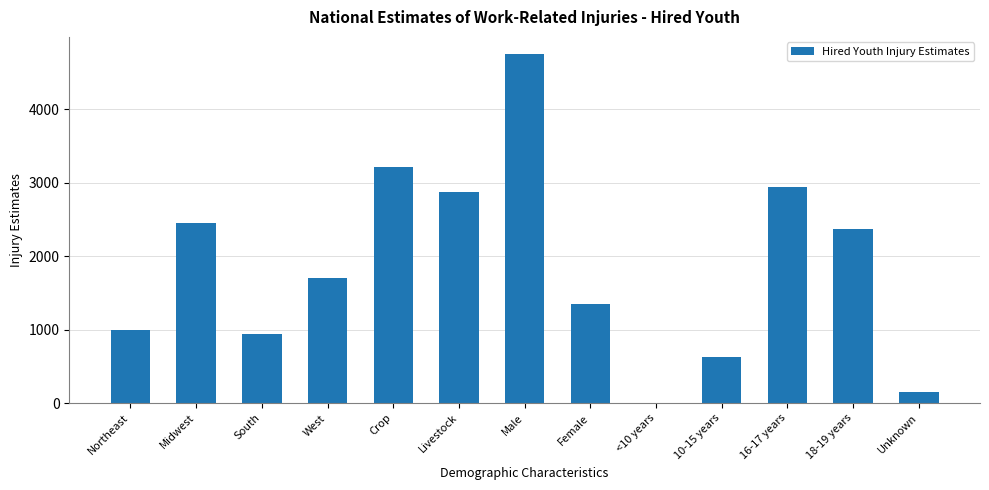

Which category has the highest value across all series?

Male